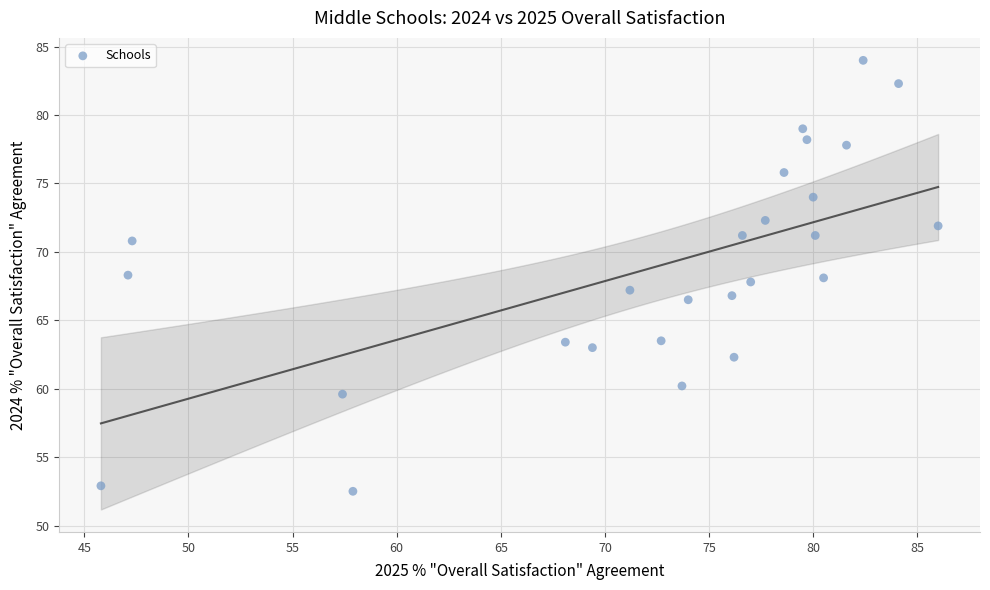

What is the range of X values (max minus min)?

40.2